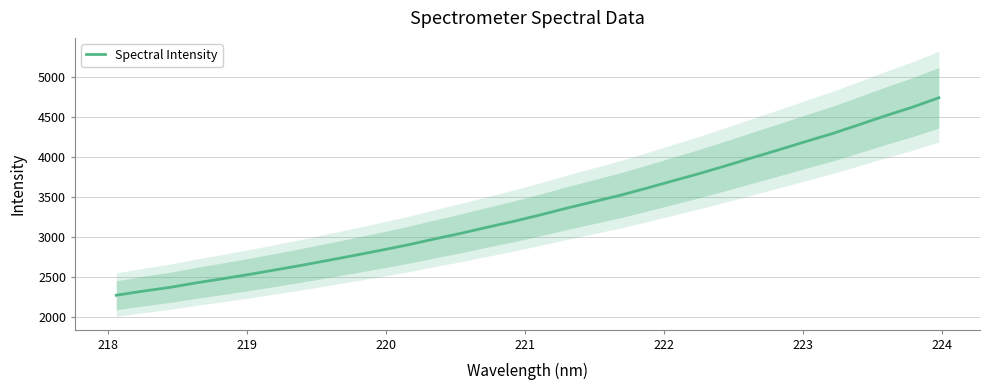

What is the lowest value of the Spectral Intensity series?

2268.2